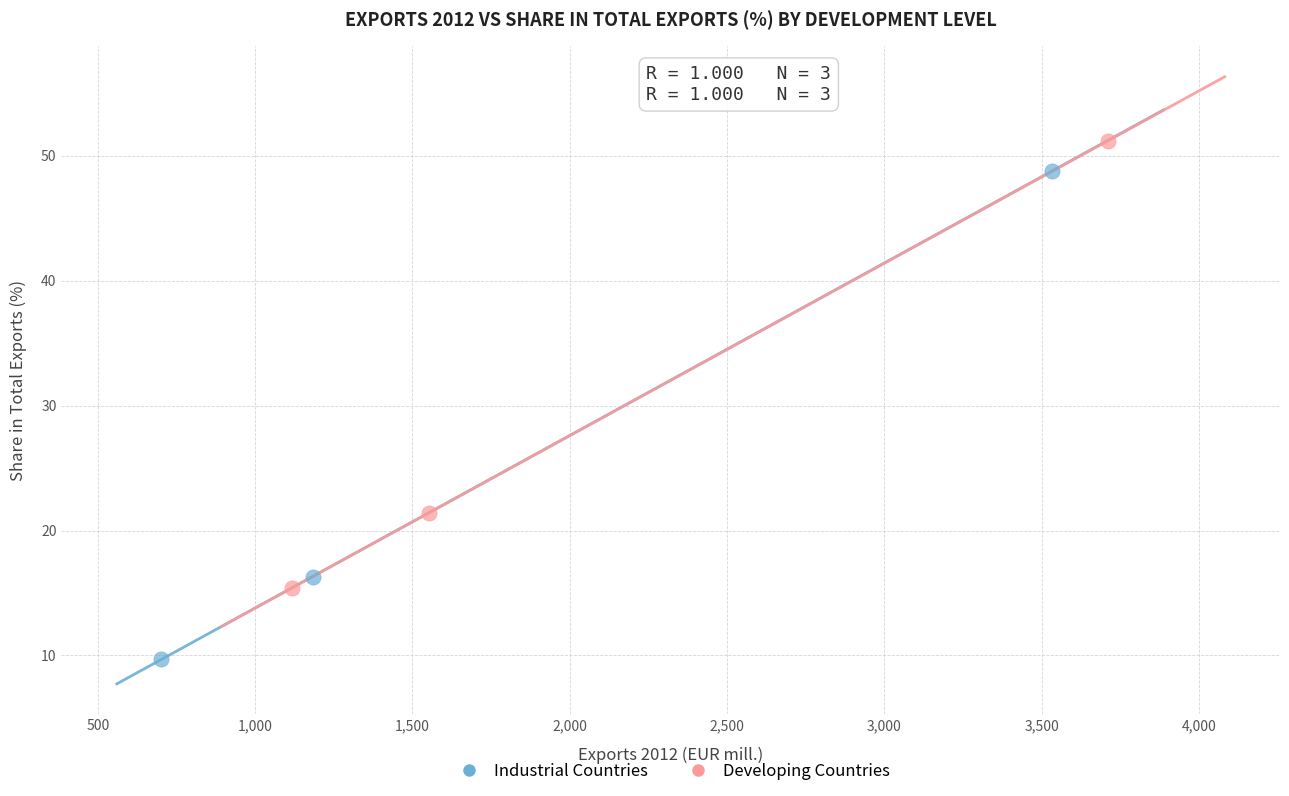

Which series contains the lowest Y value?

Industrial Countries